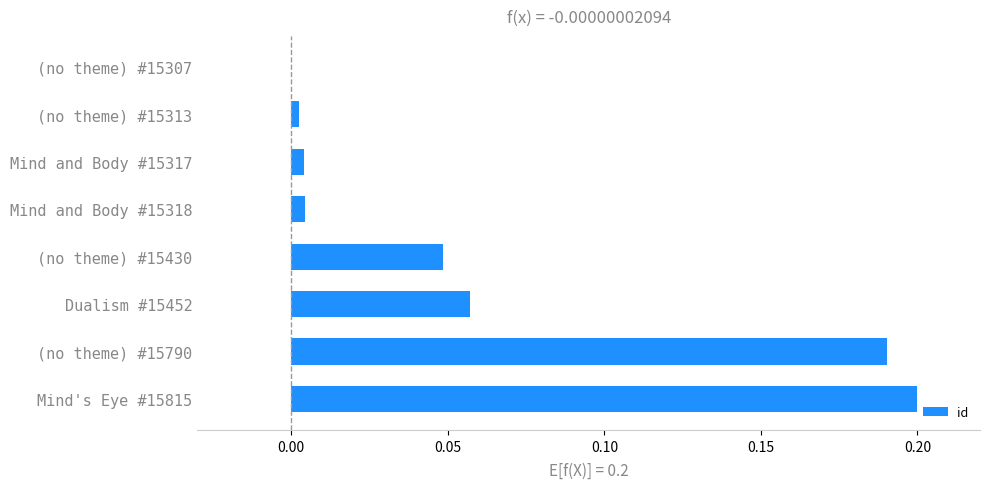

The value at (no theme) #15790 is 0.2. True or false?

True